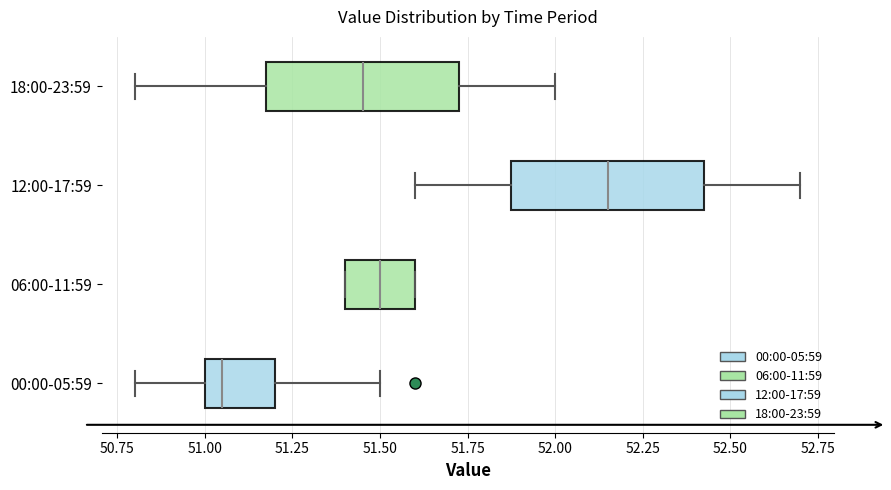

Reading bottom to top, read every box against the x-axis: the position of its median line, the range the box covers, and the ends of its whiskers. The values are not printed on the chart, so give them approximately, as read against the axis.

00:00-05:59: median 51.05, box 51.00 to 51.20, whiskers 50.80 to 51.50
06:00-11:59: median 51.50, box 51.40 to 51.60, whiskers 51.40 to 51.60
12:00-17:59: median 52.15, box 51.90 to 52.45, whiskers 51.60 to 52.70
18:00-23:59: median 51.45, box 51.20 to 51.75, whiskers 50.80 to 52.00